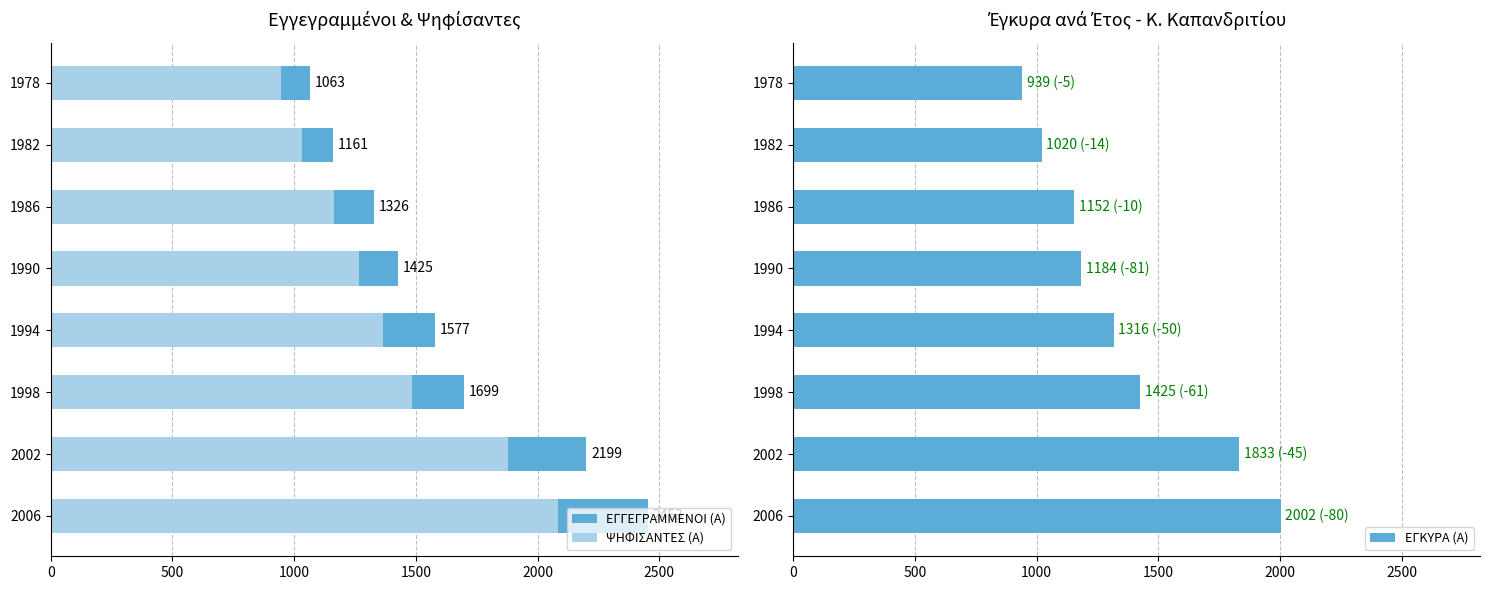

What is the value of the ΕΓΚΥΡΑ (Α) bar at the 8th from the left?

939